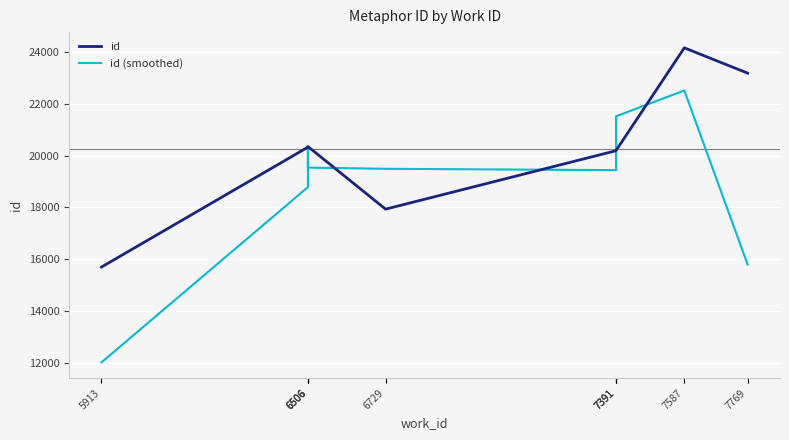

At 7391, list the series in order from smallest to largest.

id (smoothed), id